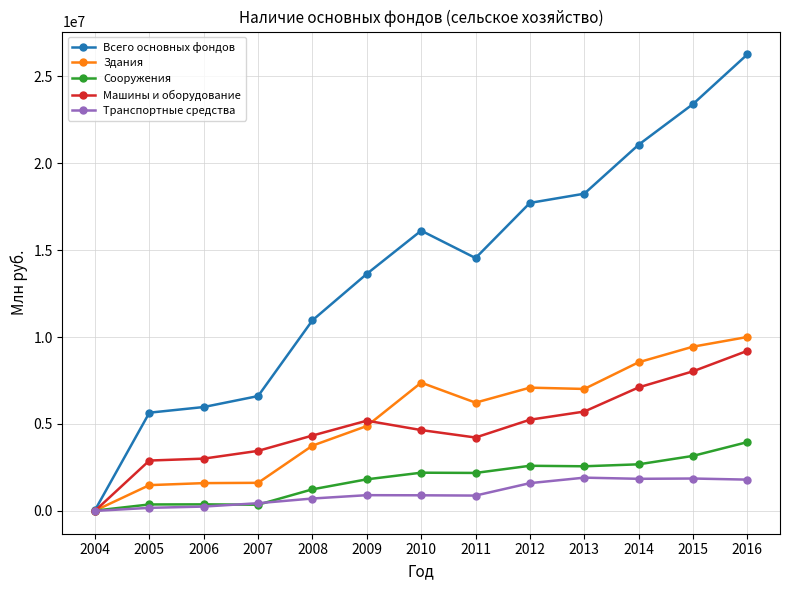

True or false: Транспортные средства has more than 0 interior local peaks.

True